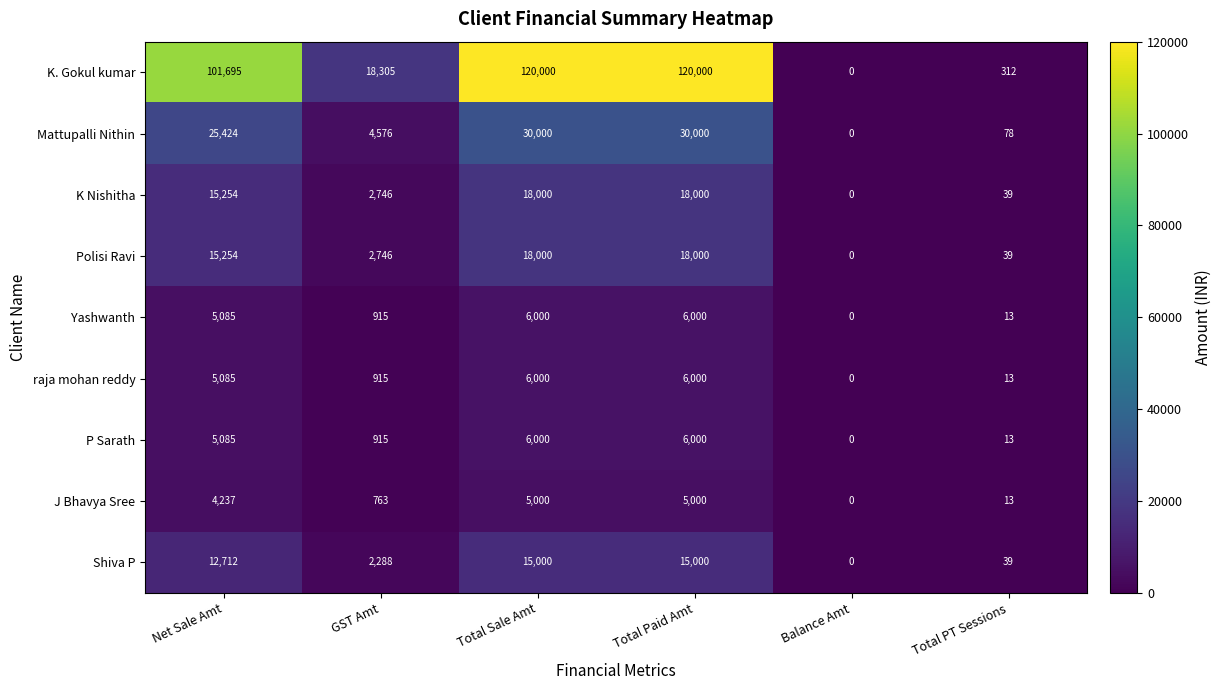

Read the Polisi Ravi value at Total Paid Amt.

18000